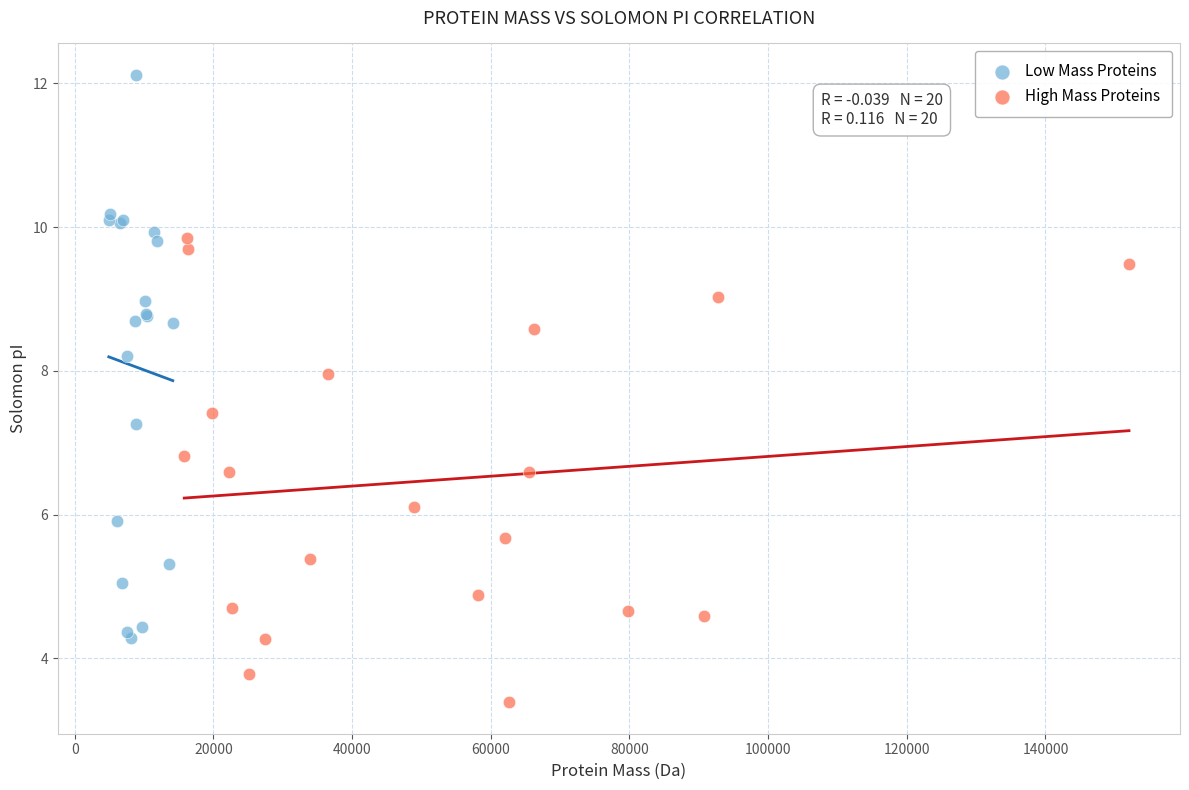

Which series has the largest Y range (max minus min)?

Low Mass Proteins